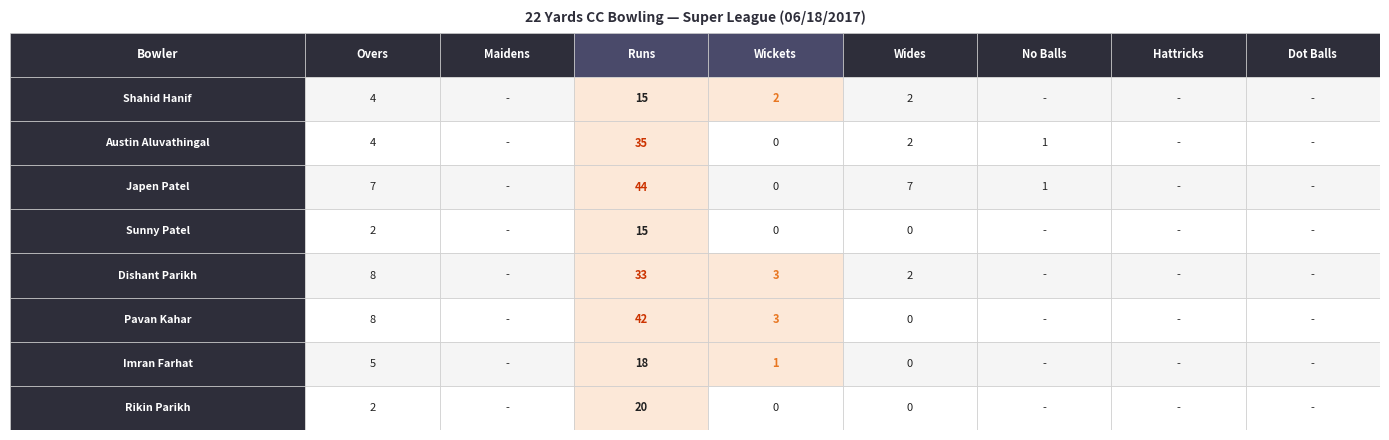

Rank the series at 4 from highest to lowest value.

Japen Patel, Shahid Hanif, Austin Aluvathingal, Dishant Parikh, Sunny Patel, Pavan Kahar, Imran Farhat, Rikin Parikh